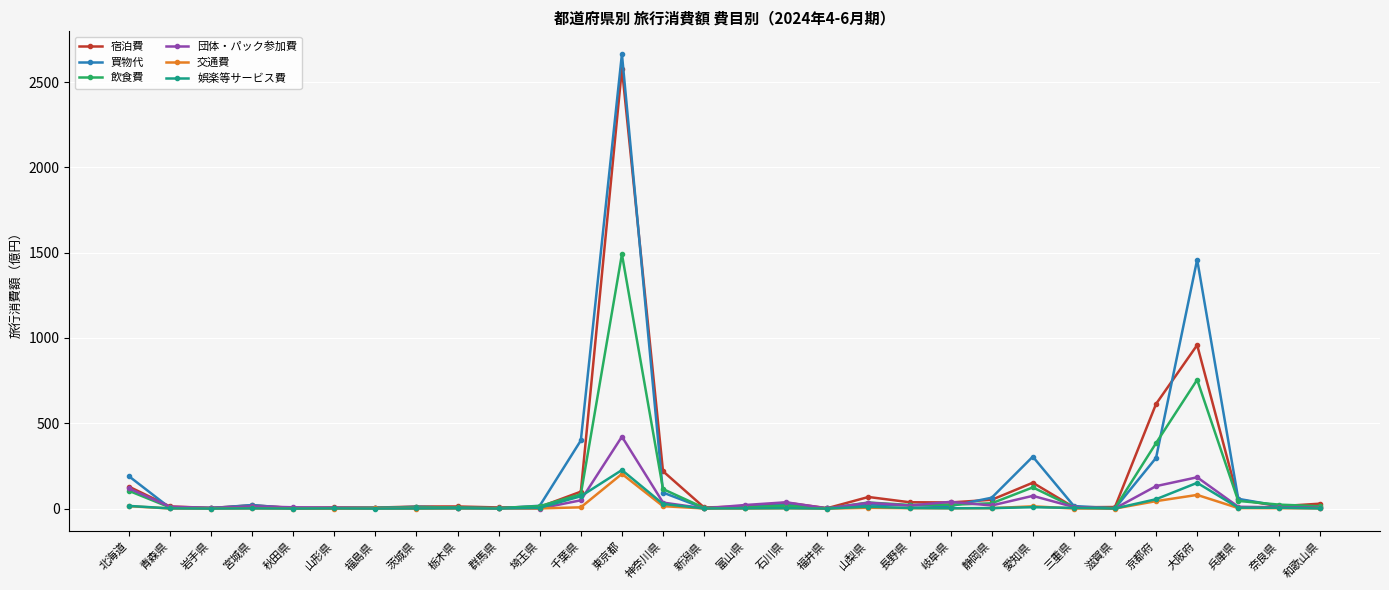

True or false: 娯楽等サービス費 has more than 0 interior local peaks.

True